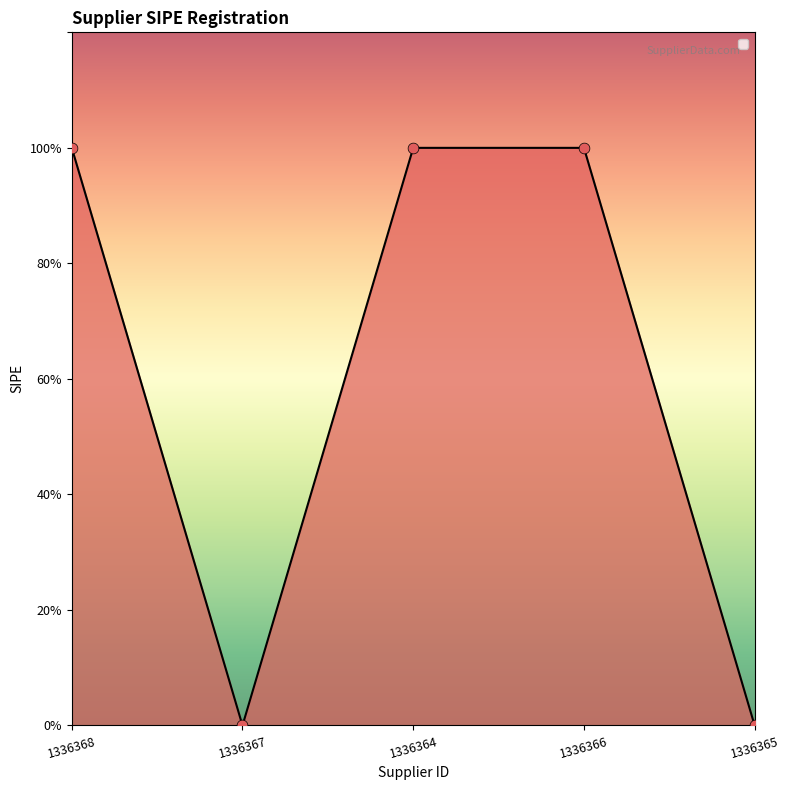

Which has a higher value, 1336366 or 1336368?

1336366